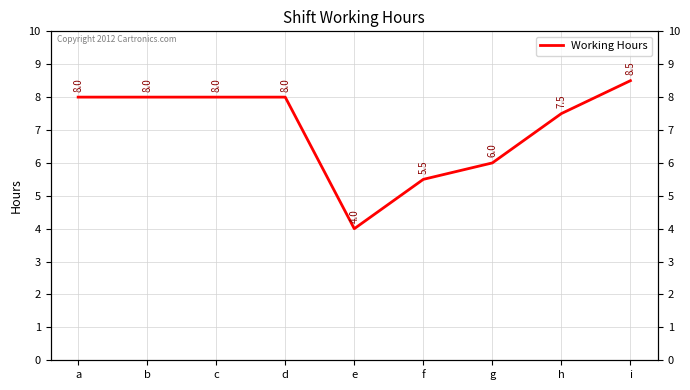

Which label corresponds to the largest value in the chart?

i